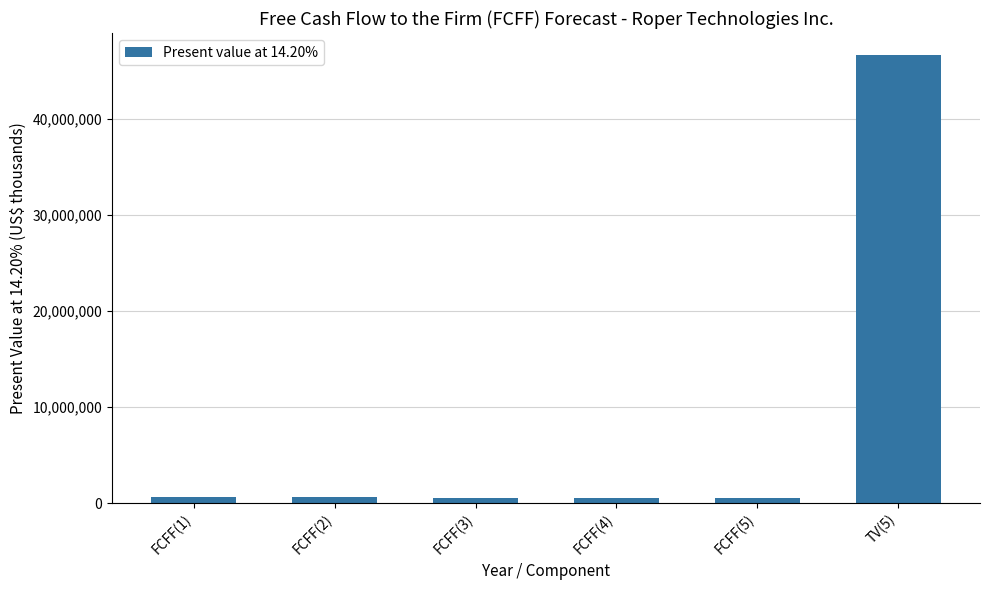

What position from the left is FCFF(1)?

1